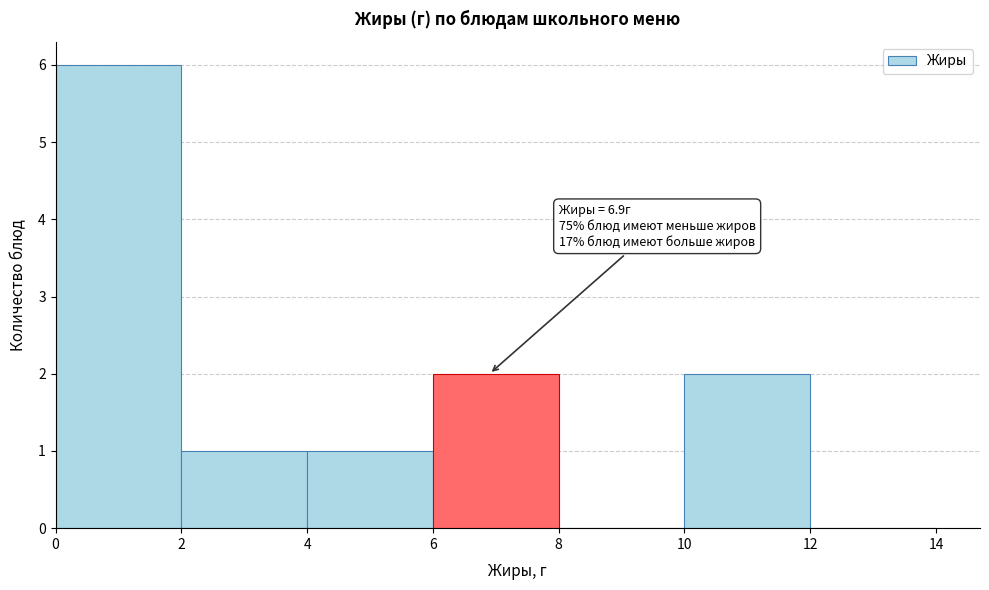

Over which range of the x-axis is the bar tallest?

0 to 2